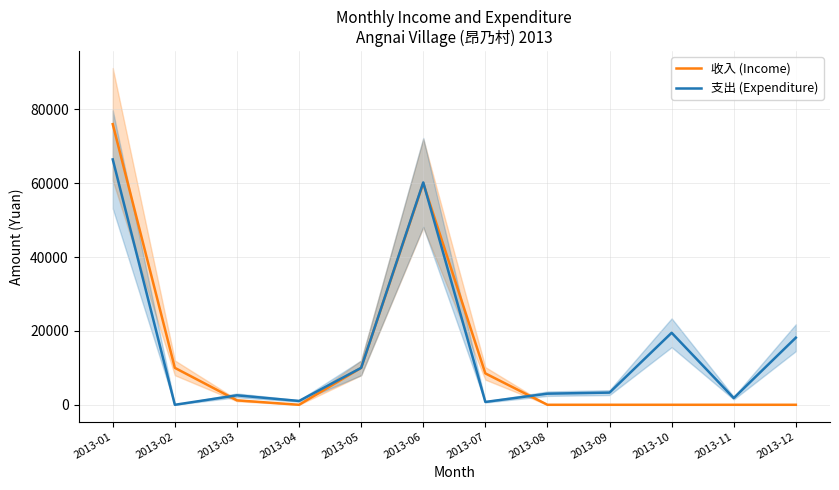

Where is the first local maximum for 收入 (Income)?

2013-06